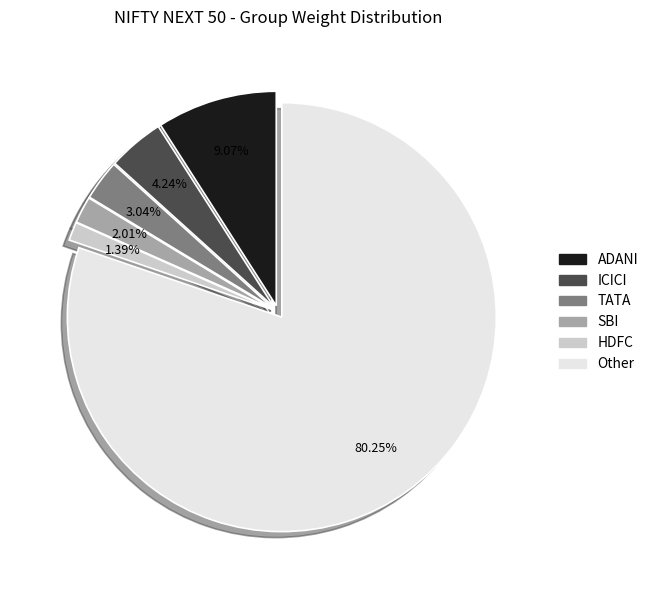

How many segments does this pie chart have?

6